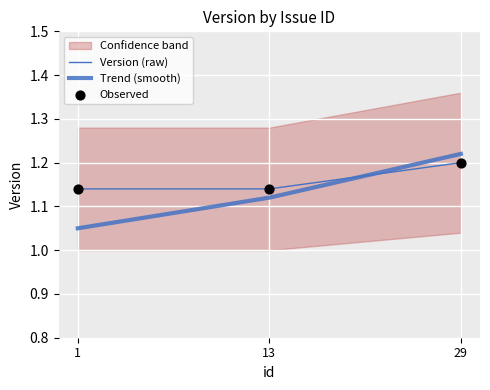

Which series has the largest total across all categories?

Version (raw)